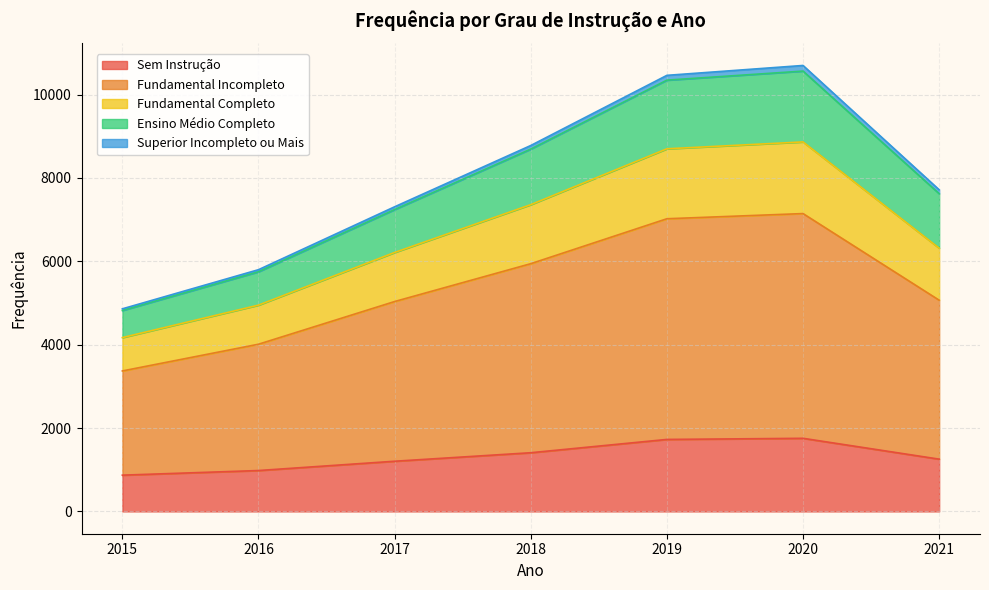

What is the difference between the second highest and minimum values in the Fundamental Completo series?

878